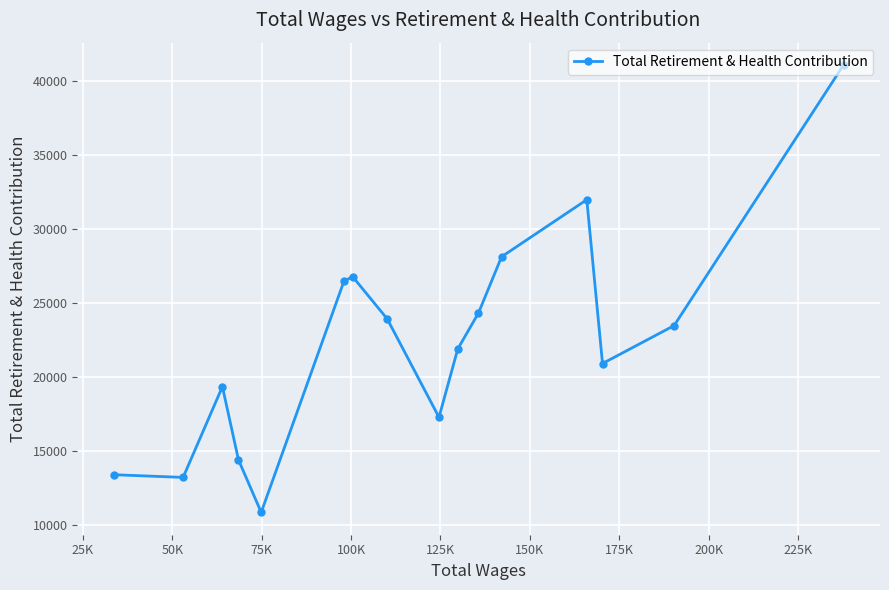

What is the maximum value shown in the chart?

41048